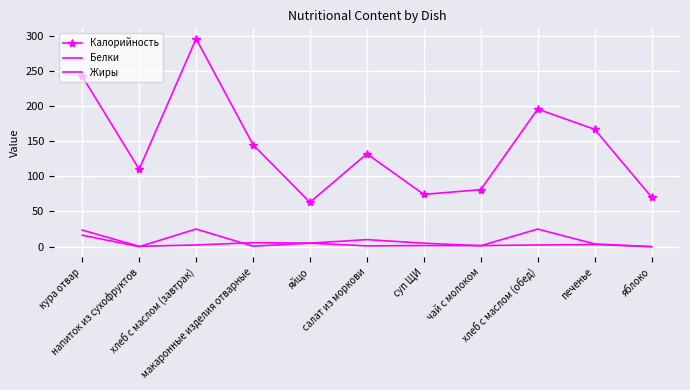

What is the difference between the highest and lowest values at напиток из сухофруктов?

110.0